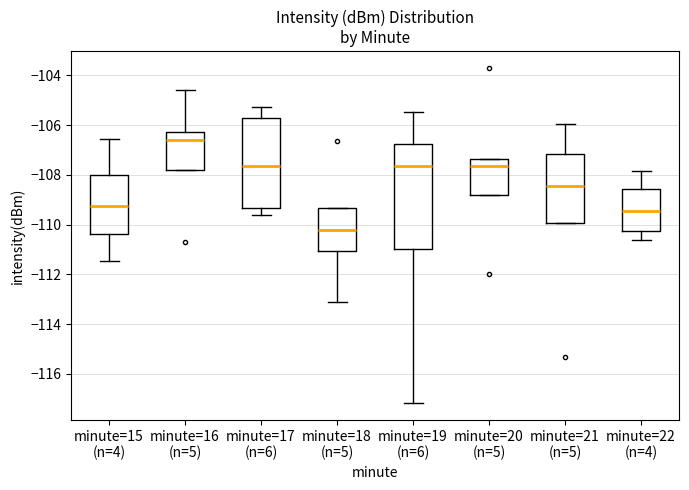

Where is the upper edge of the box for minute=21 (n=5) on the y-axis? The values are not printed on the chart, so give them approximately, as read against the axis.

-107.2